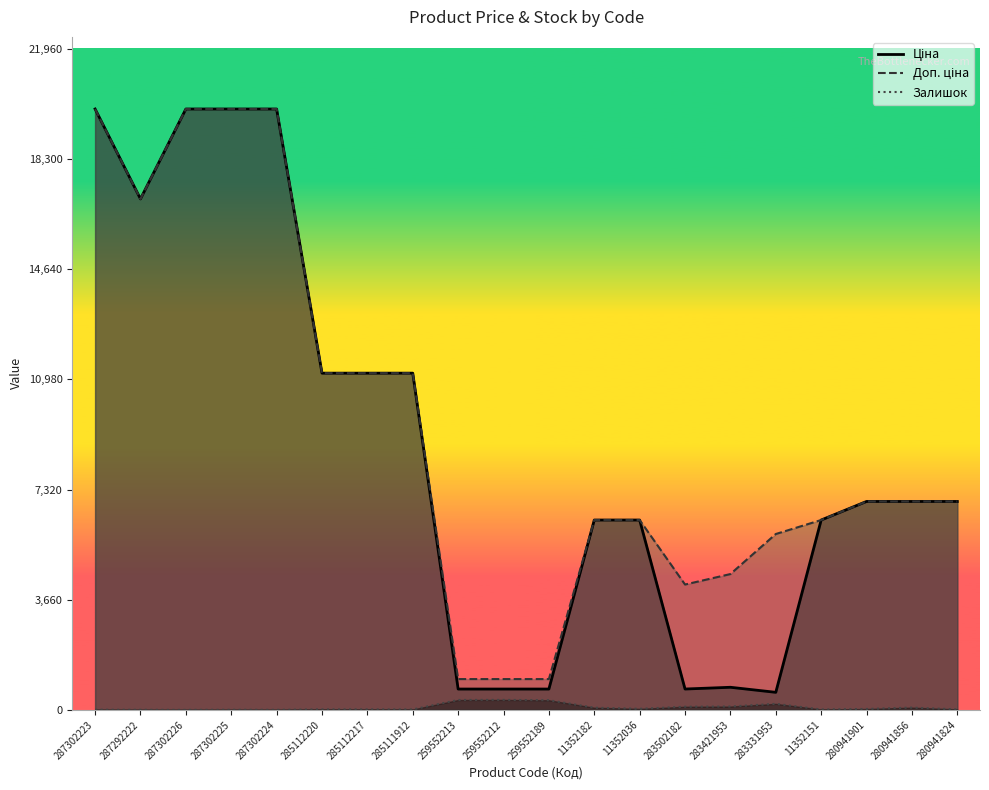

True or false: Доп. ціна has a value of 6925.7 at 280941856.

True